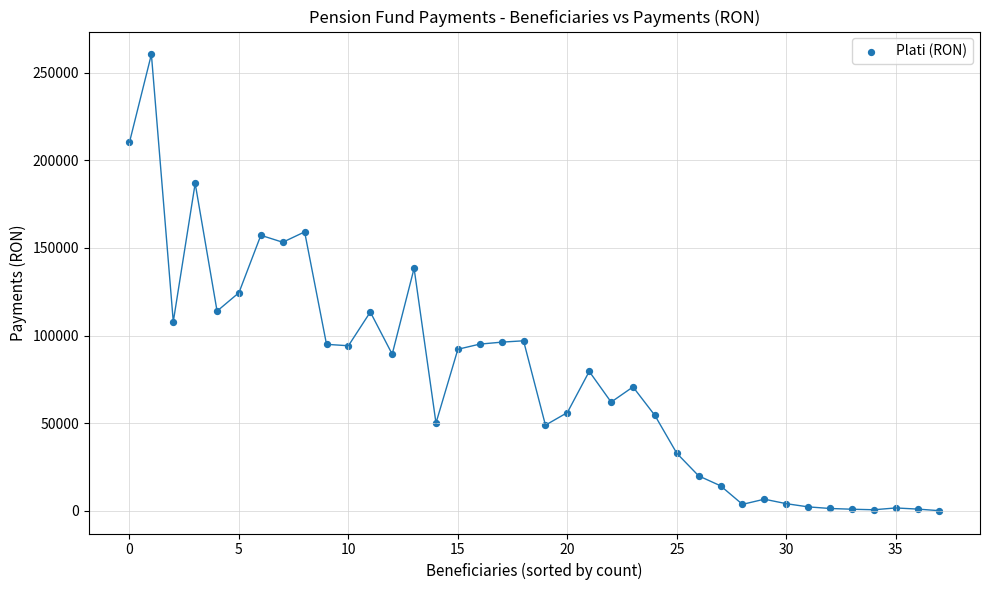

What is the range of Y values (max minus min)?

260539.2